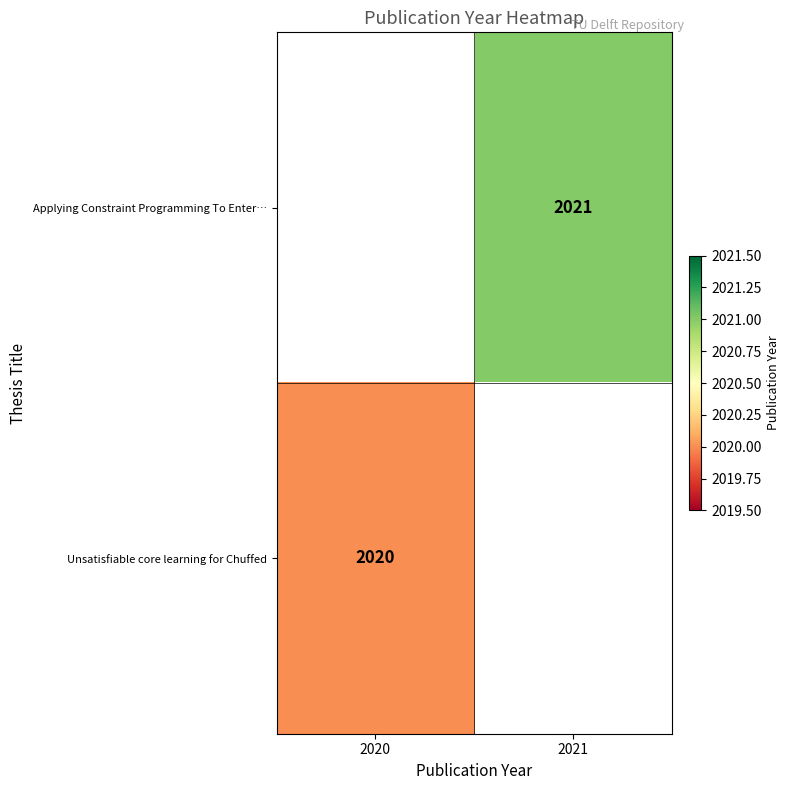

True or false: Unsatisfiable core learning for Chuffed has a value of 3277 at 2020.

False